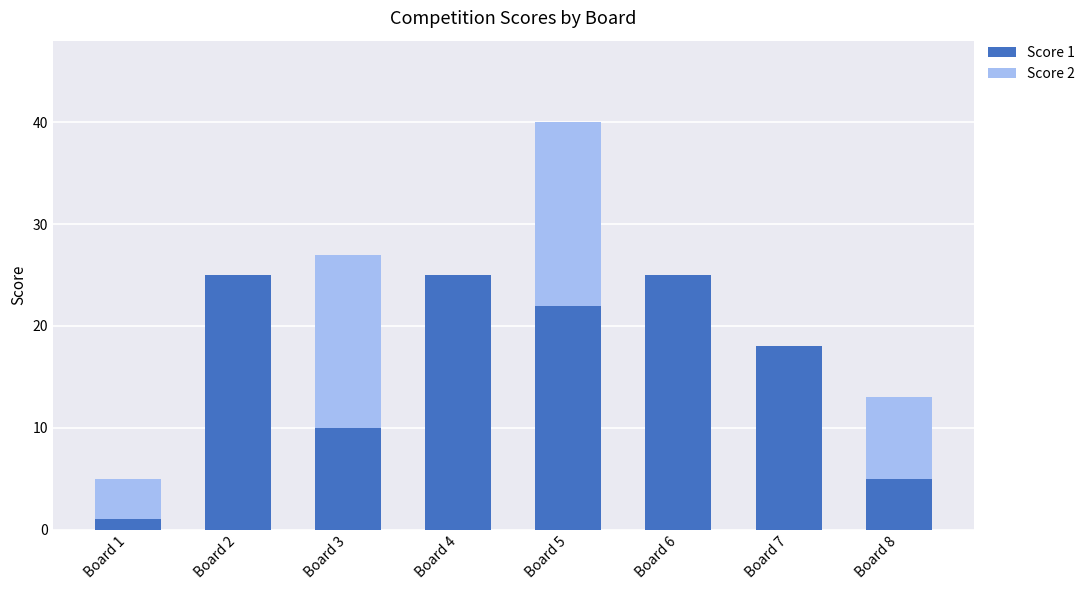

What is the total value across all series at Board 2?

25